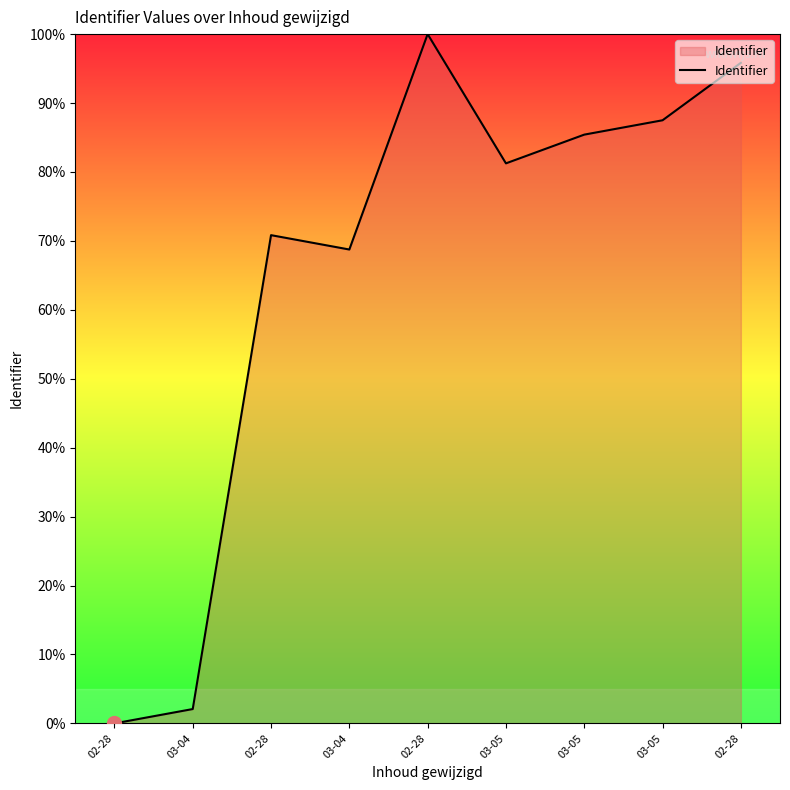

Where is the data nearest to the value 50?

03-04